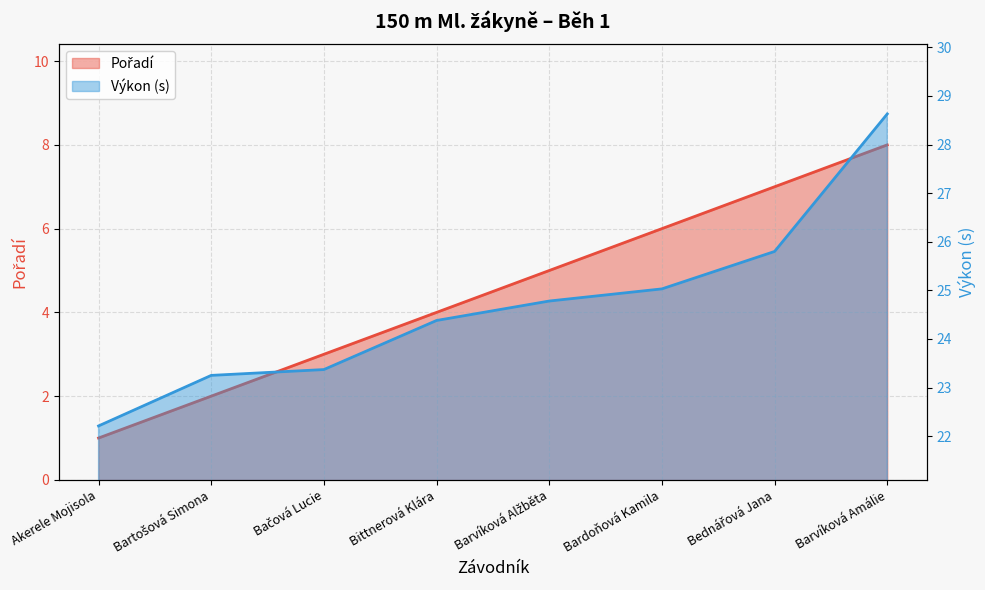

At which label does Výkon reach its peak?

Barvíková Amálie